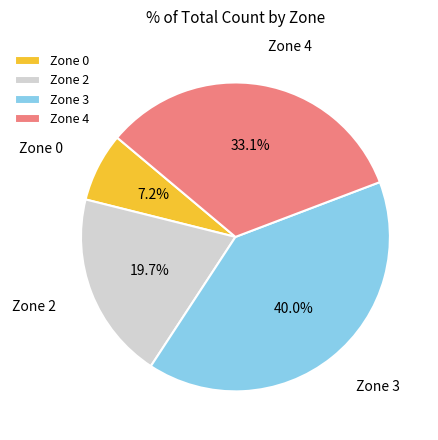

The Zone 0 slice represents 20% of the pie. True or false?

False